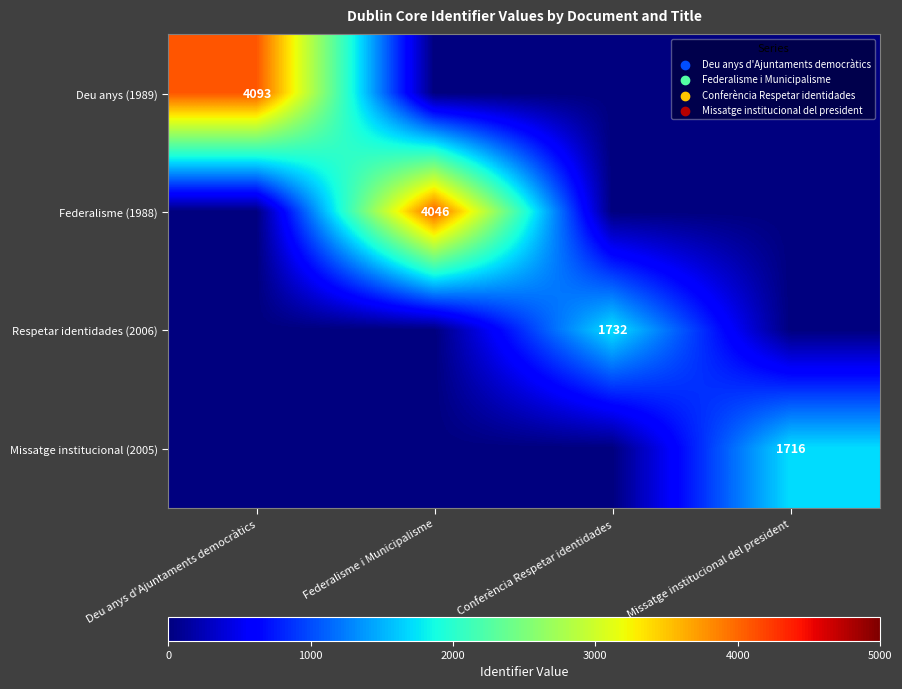

What is the difference between the maximum and minimum values in the Missatge institucional (2005) series?

1716